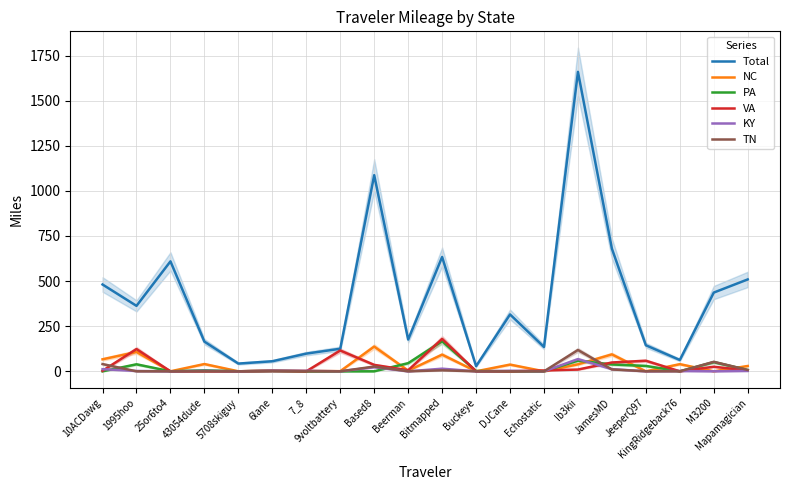

How many lines are shown in the chart?

6